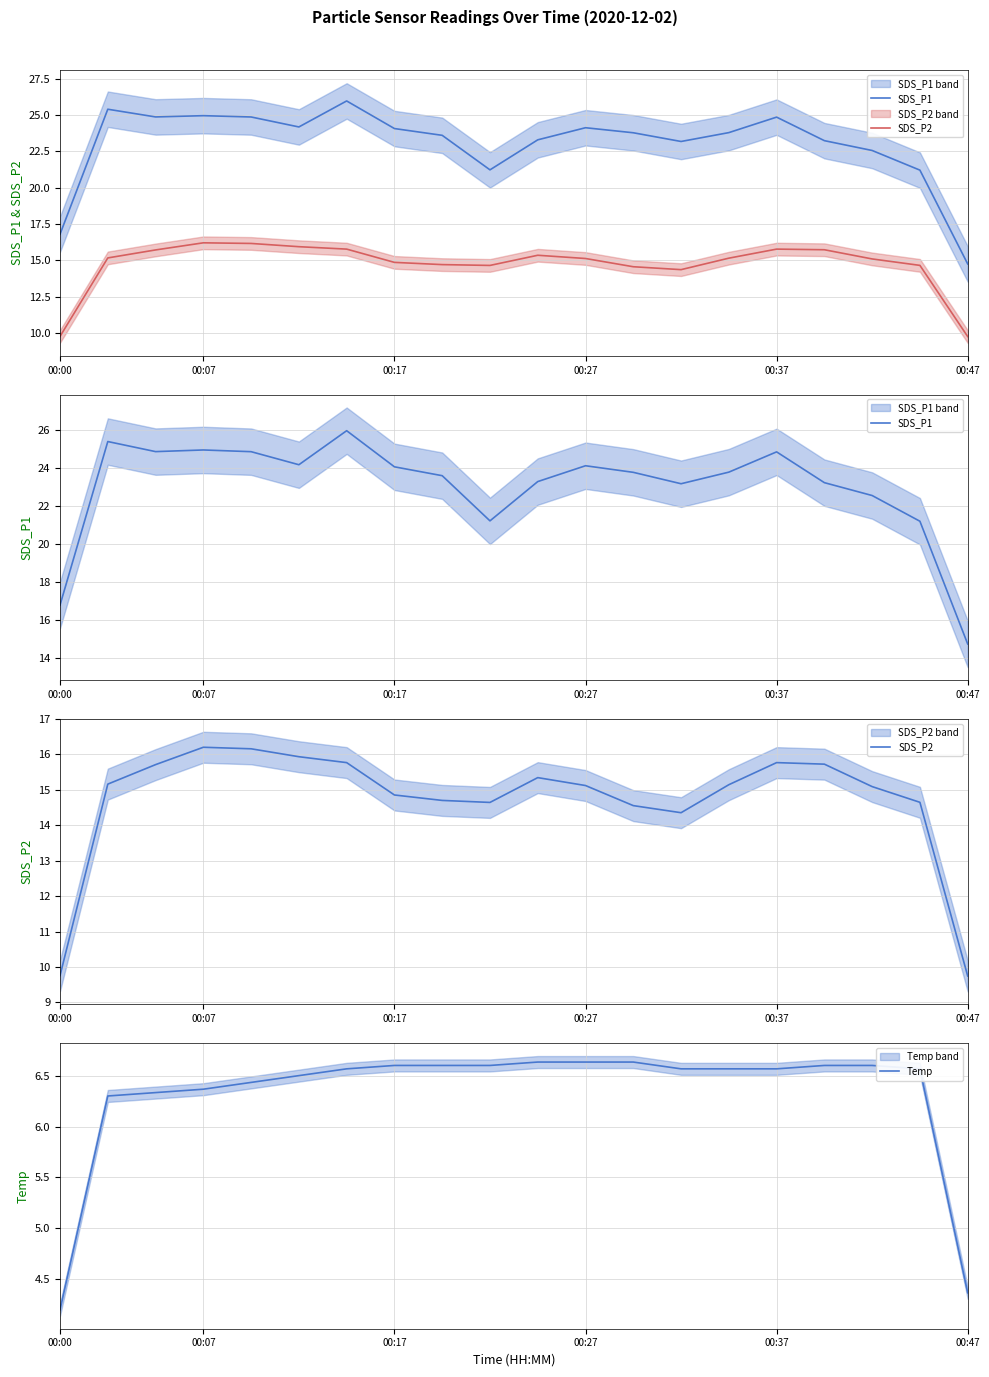

At which label is SDS_P2 closest to 12?

00:00